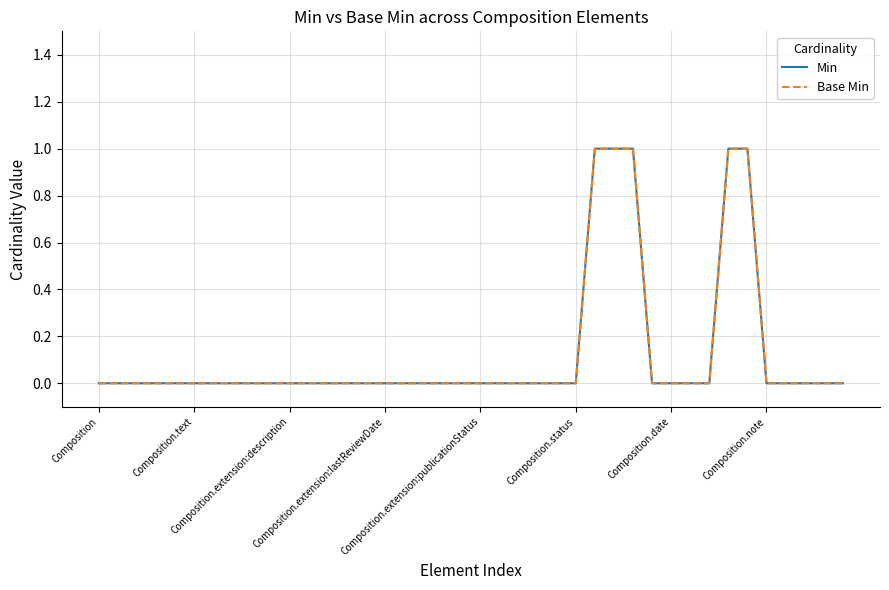

Which series has the largest total across all categories?

Min